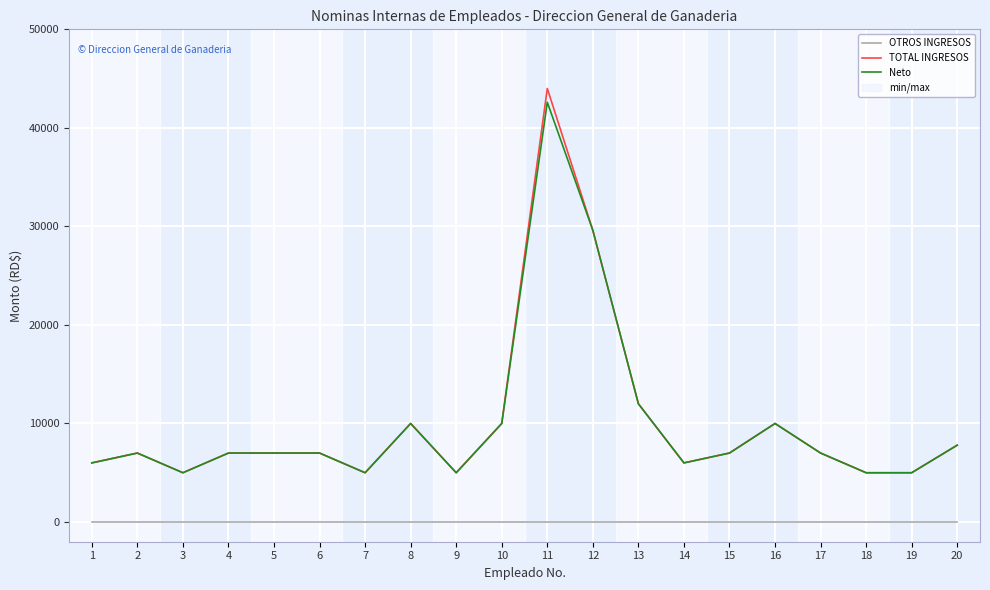

True or false: TOTAL INGRESOS has more than 1 points higher than both neighbors.

True